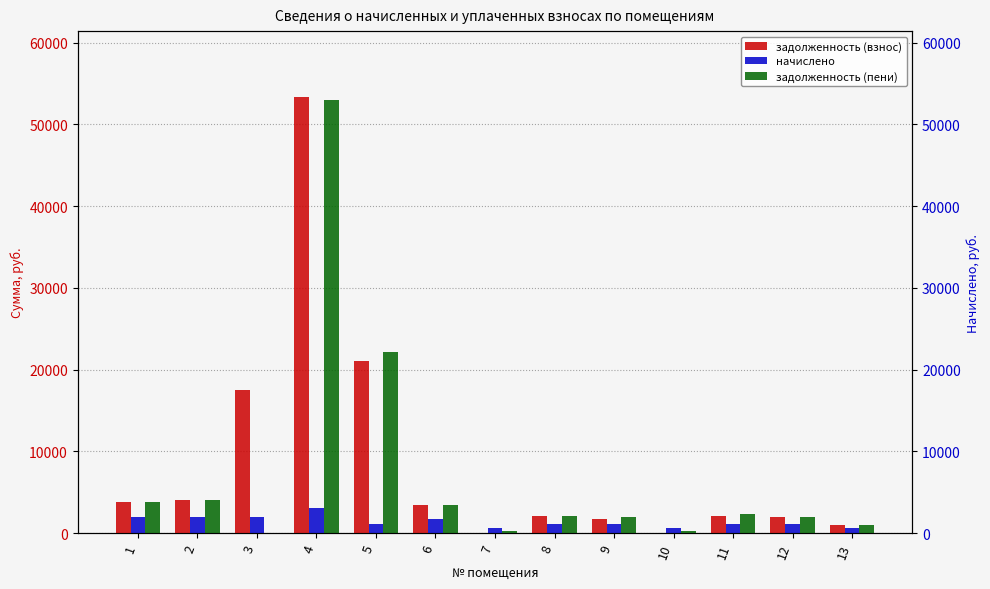

What is the total value across all series at 3?

19480.1